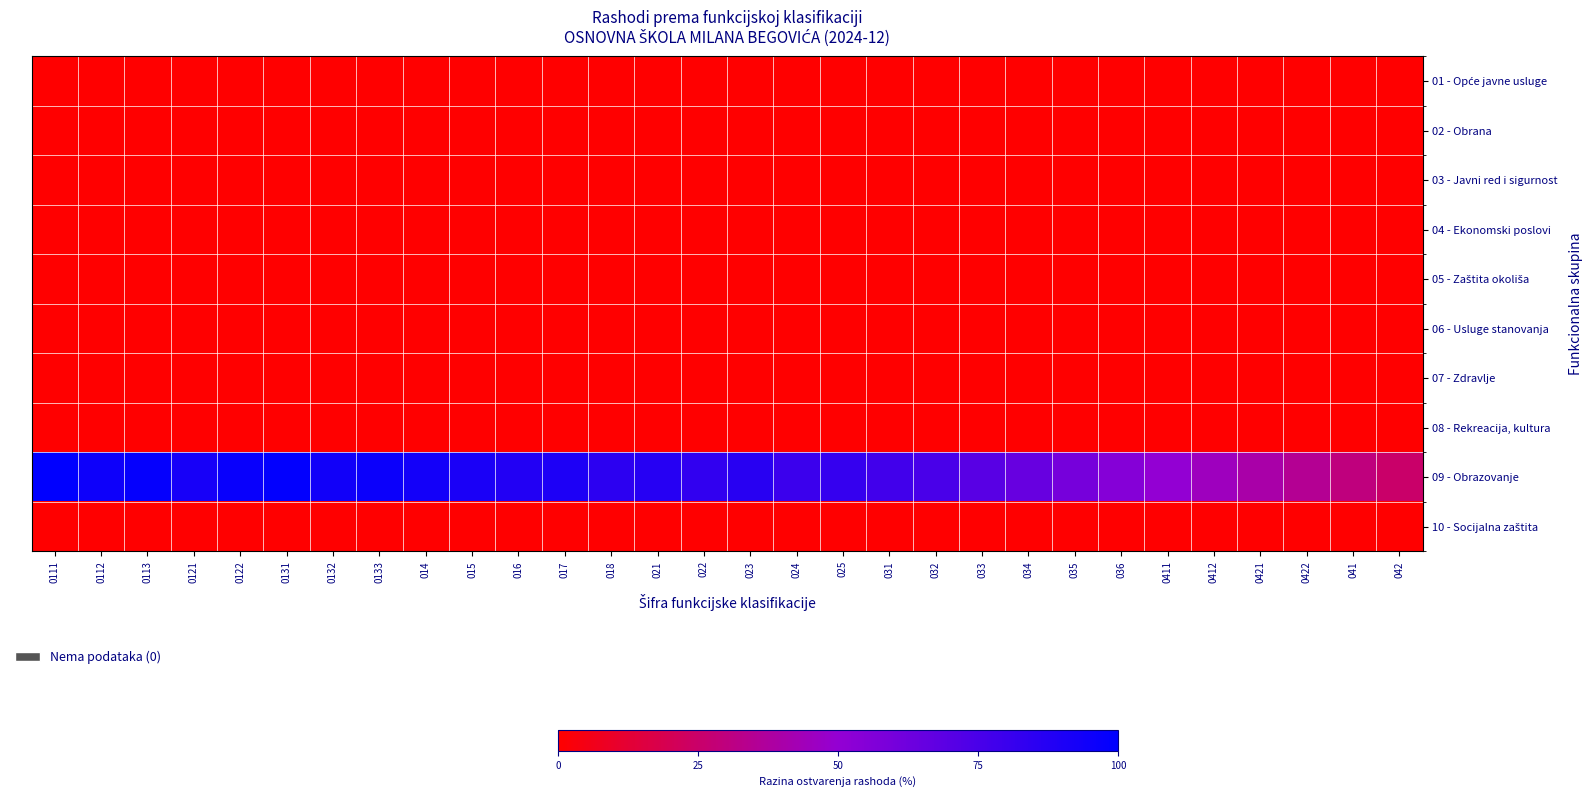

At which category does the chart reach its peak across all series?

0111